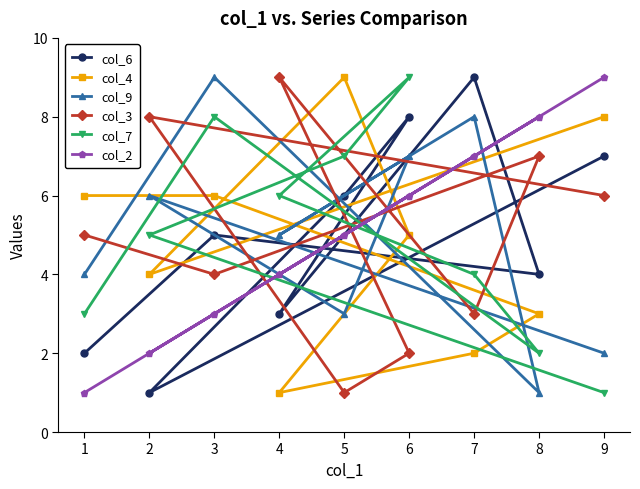

What are all the series names shown in the legend?

col_6, col_4, col_9, col_3, col_7, col_2